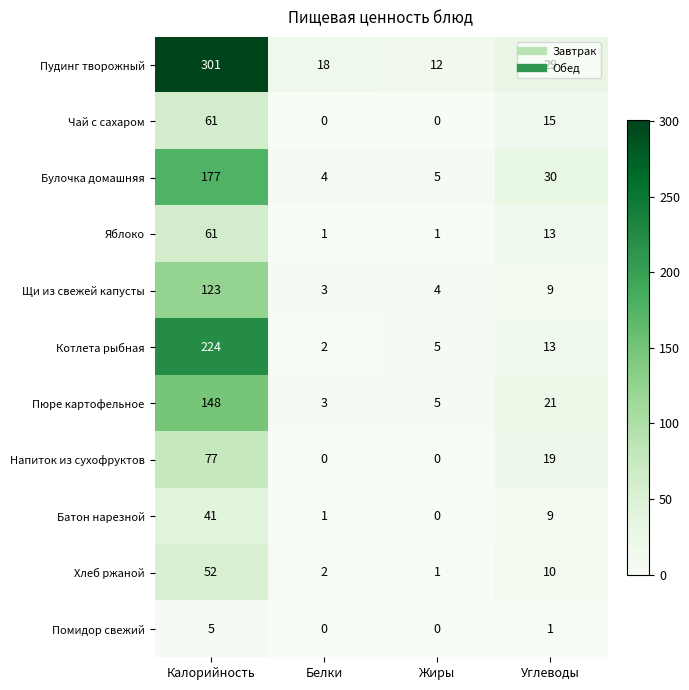

At which category is the sum across all series the highest?

Калорийность